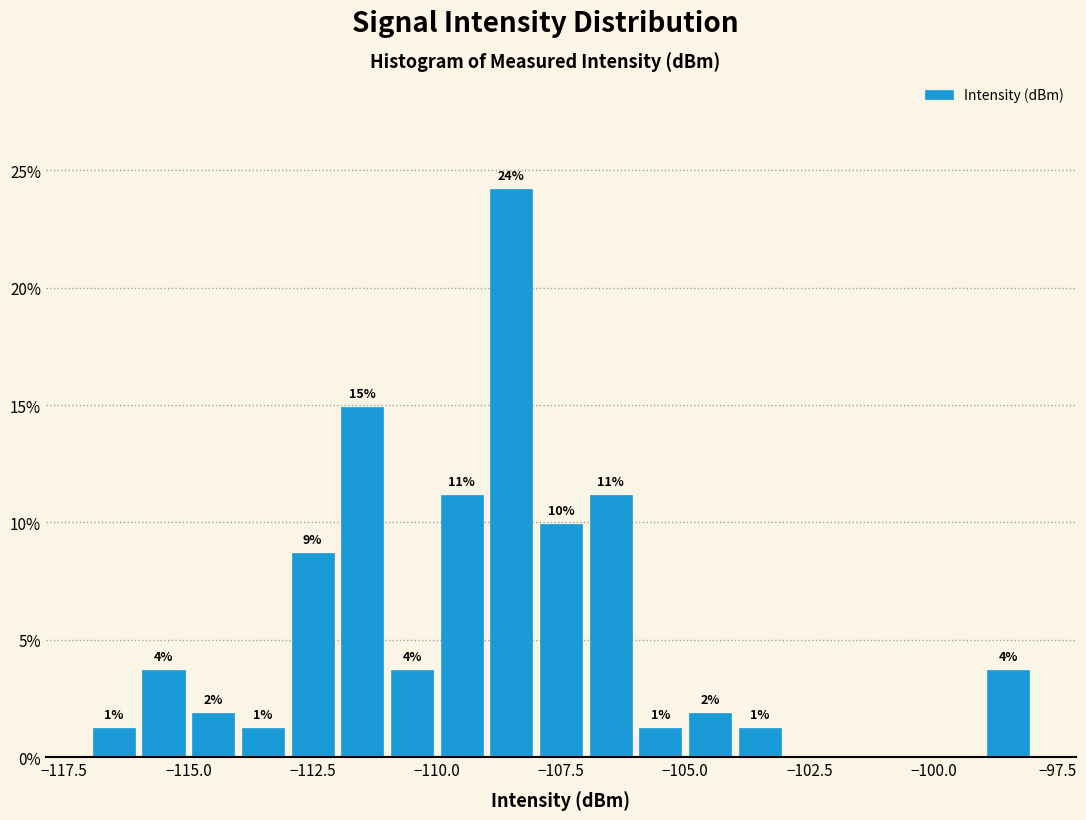

Around what value on the x-axis is the tallest bar? Give the approximate position of its centre, as read against the axis.

-108.5